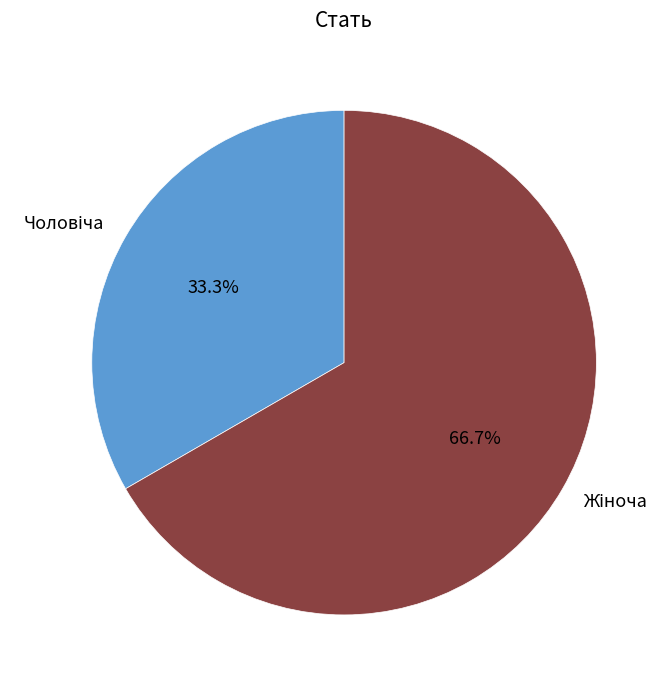

Does any single category account for the majority?

Yes